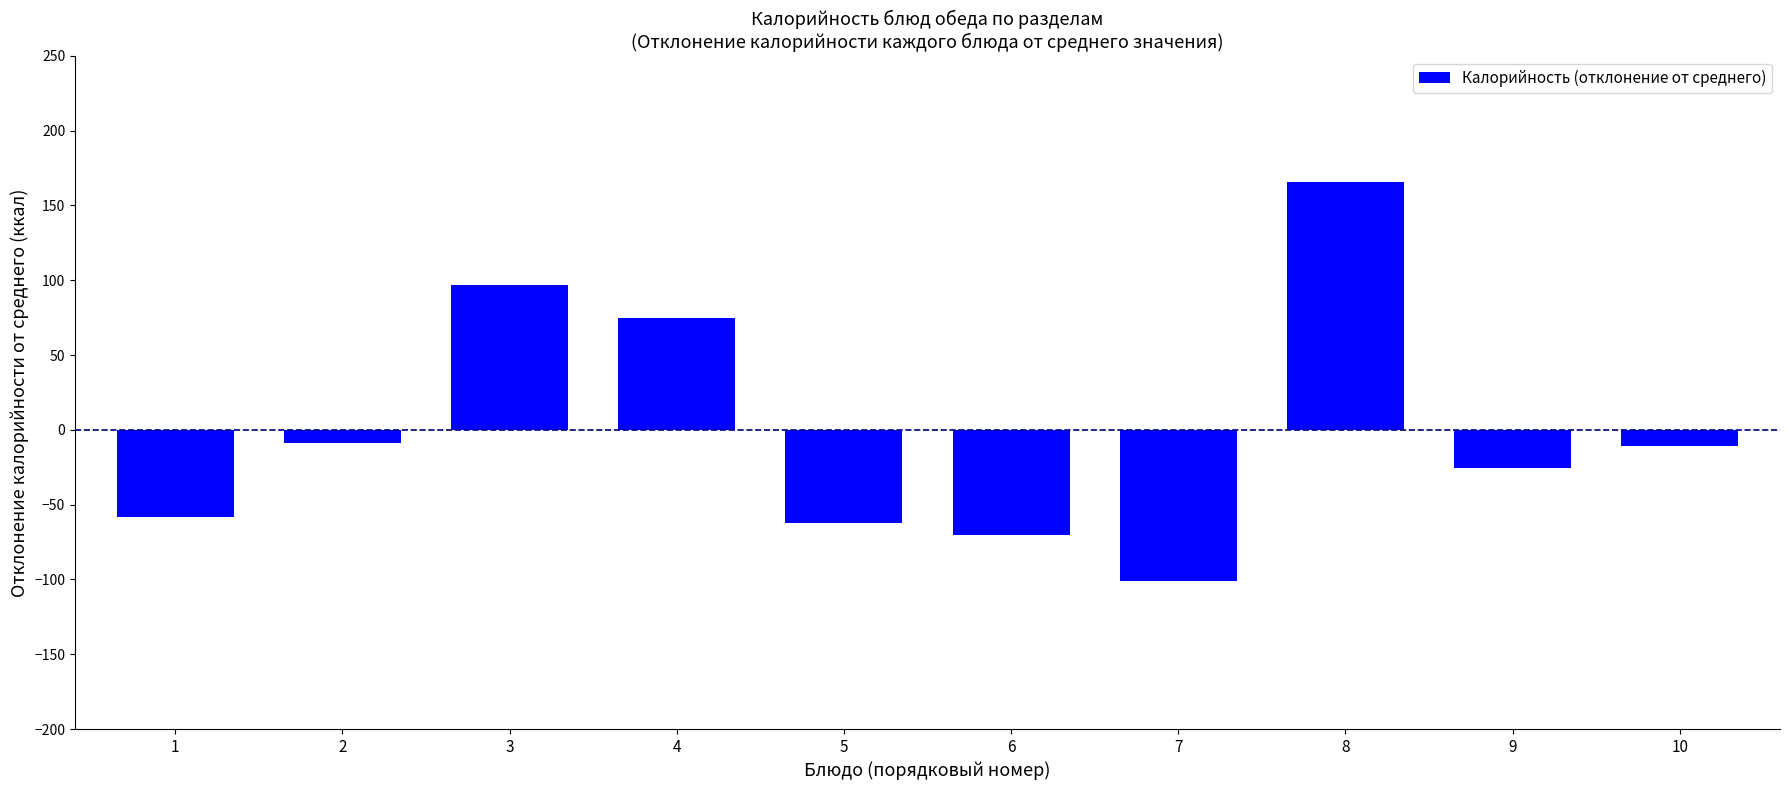

What is the change in value from 6 to 8?

+235.5